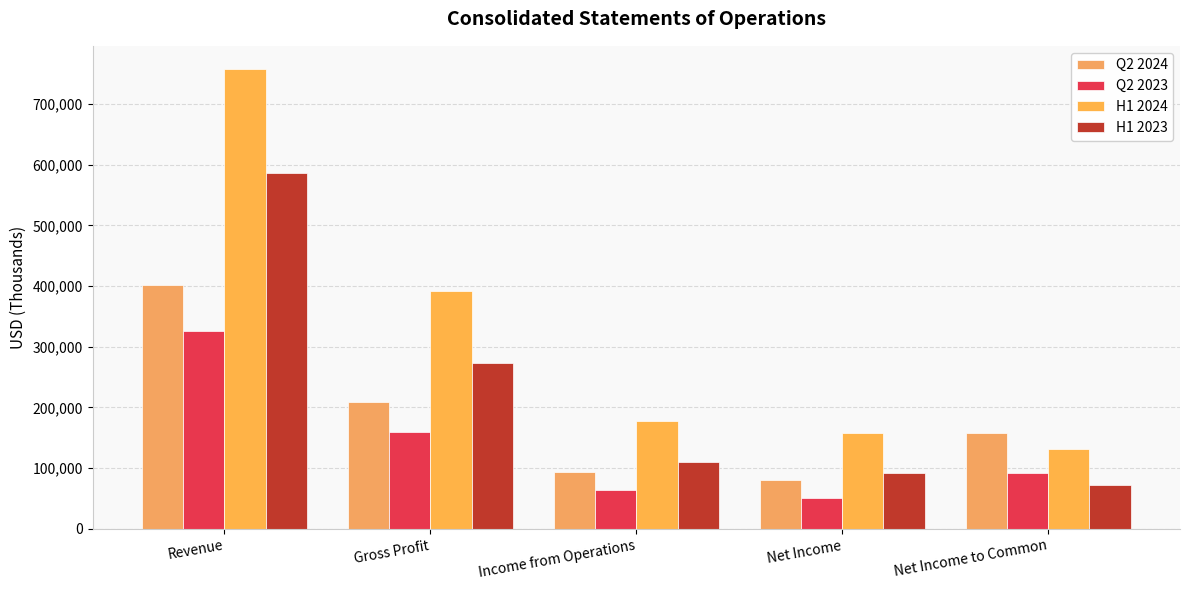

At Revenue, list the series in order from largest to smallest.

H1 2024, H1 2023, Q2 2024, Q2 2023